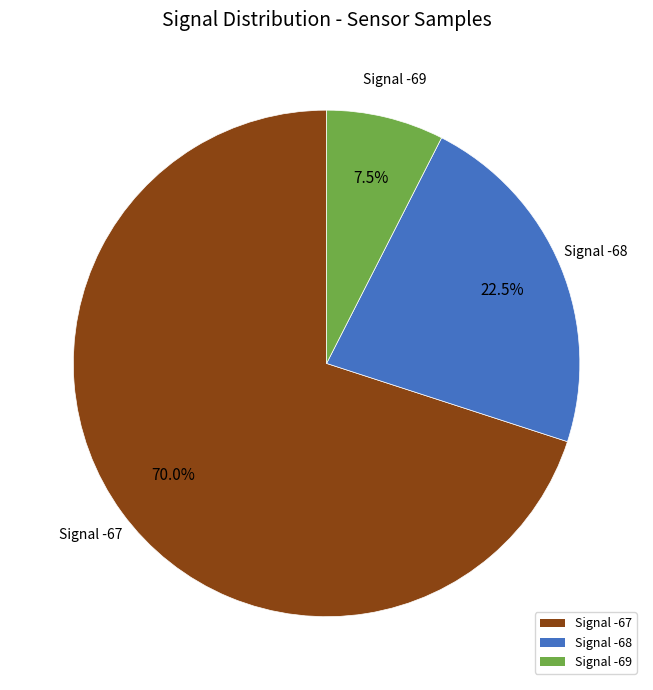

Count the number of slices in the pie.

3